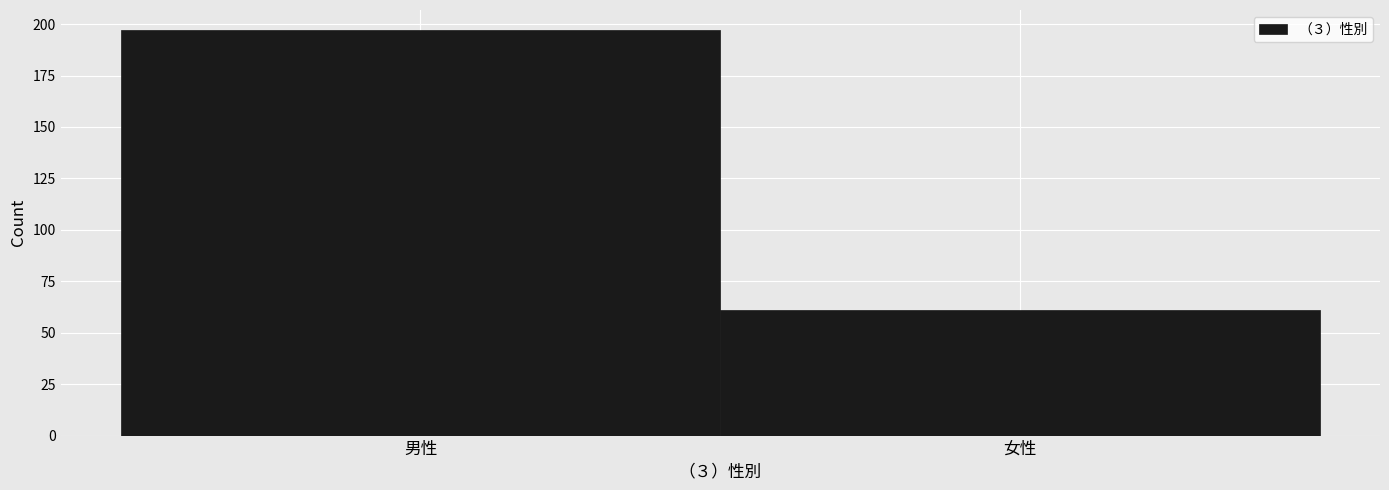

Reading left to right, what are all the values shown in this chart?

男性=197	女性=61